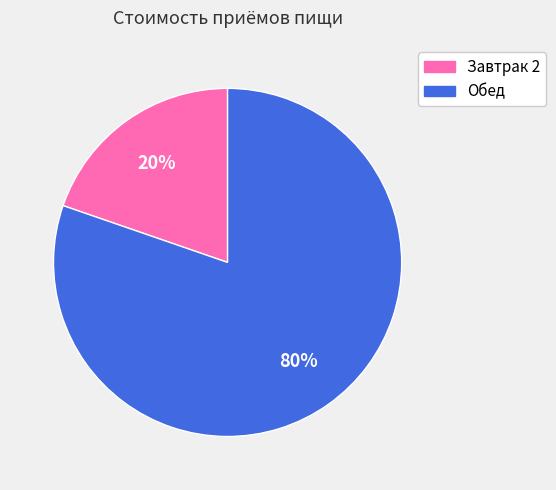

Combined, do Завтрак 2 and Обед account for over 50%?

Yes